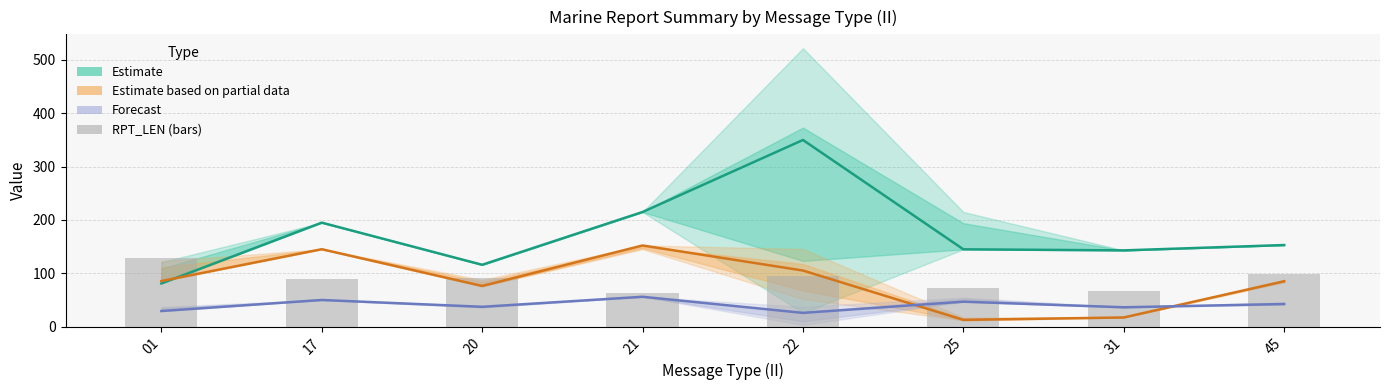

At how many categories does at least one series exceed 296?

1